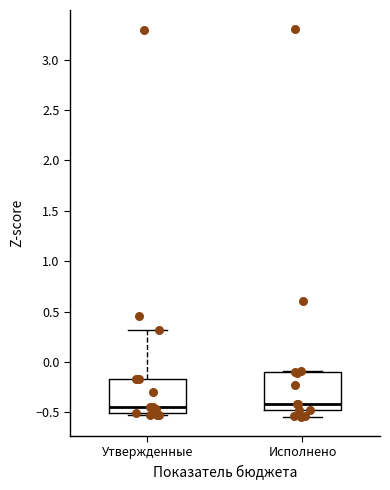

Reading left to right, transcribe this box plot: for each box, give where its median line is, the range the box spans, and where its two whiskers end, as read against the y-axis. The values are not printed on the chart, so give them approximately, as read against the axis.

Утвержденные: median -0.45, box -0.50 to -0.15, whiskers -0.55 to 0.30
Исполнено: median -0.40, box -0.50 to -0.10, whiskers -0.55 to -0.10